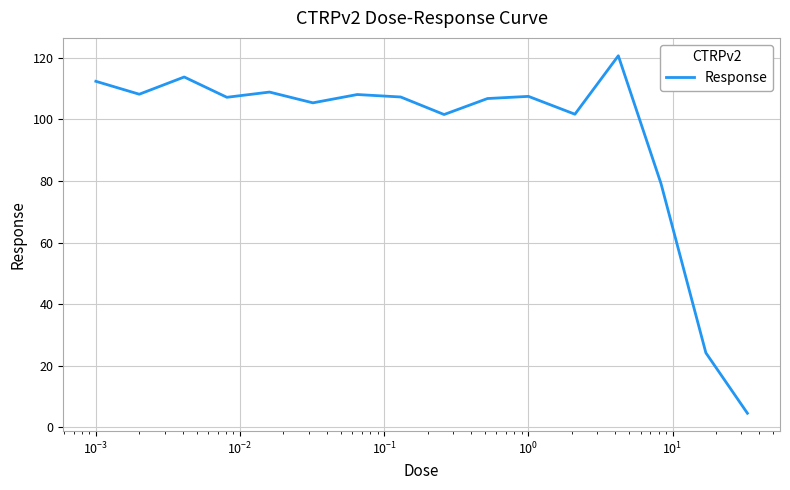

How many categories are shown in the chart?

16